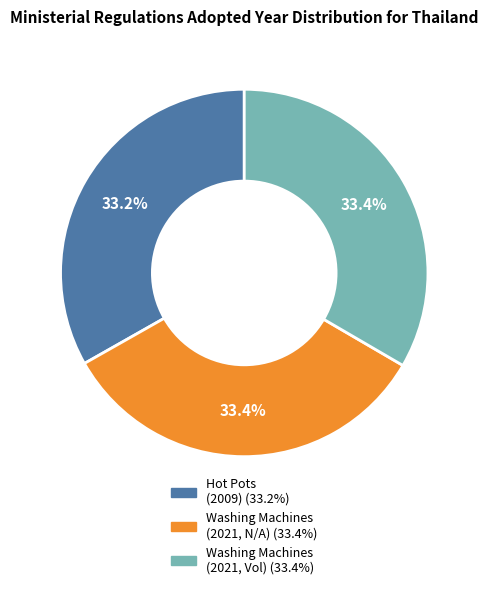

Is there a majority slice in this chart?

No